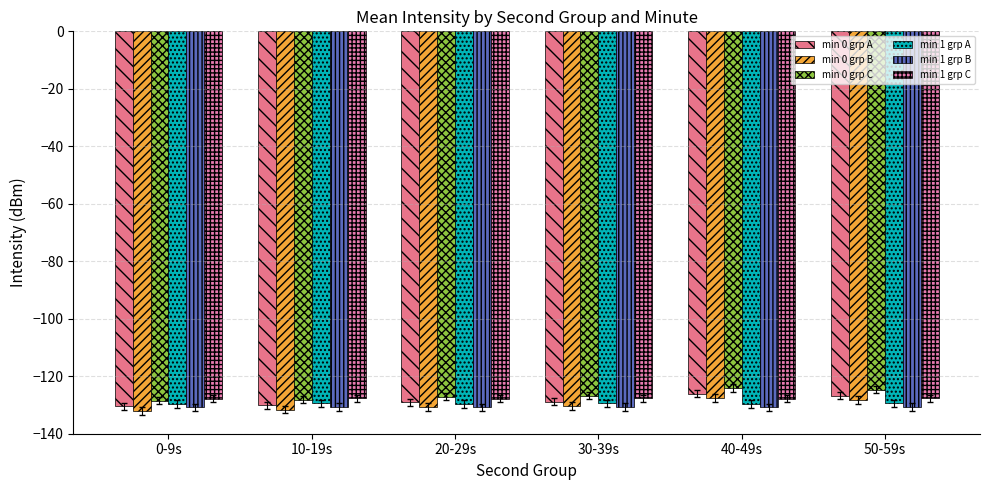

How many bars are there in each group?

6